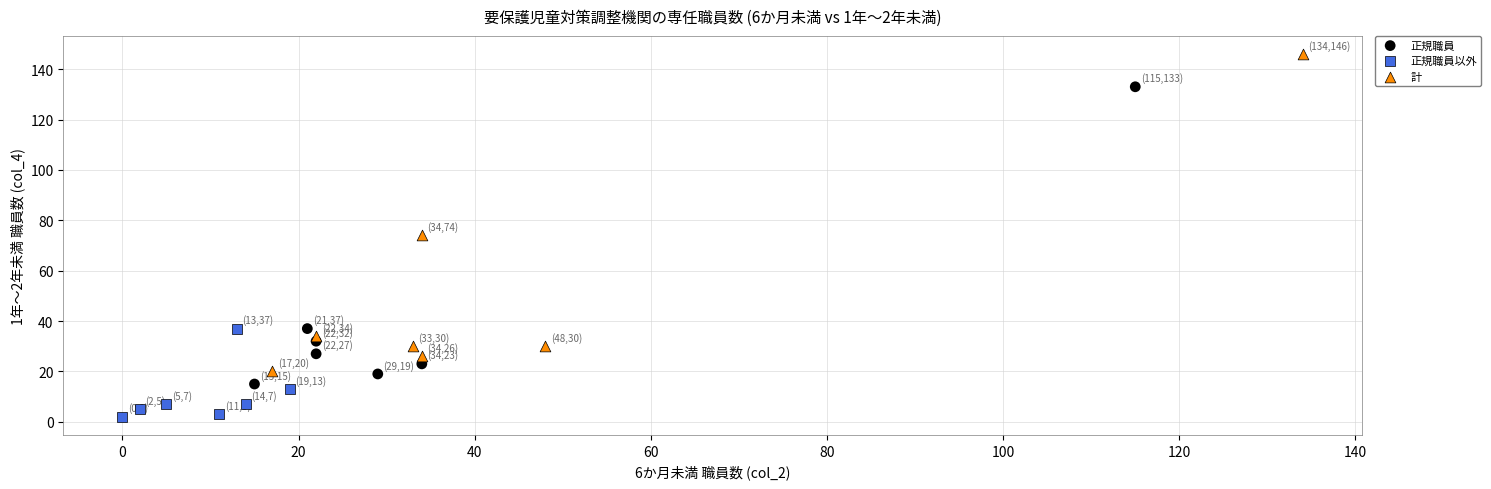

Which series contains the highest Y value?

計